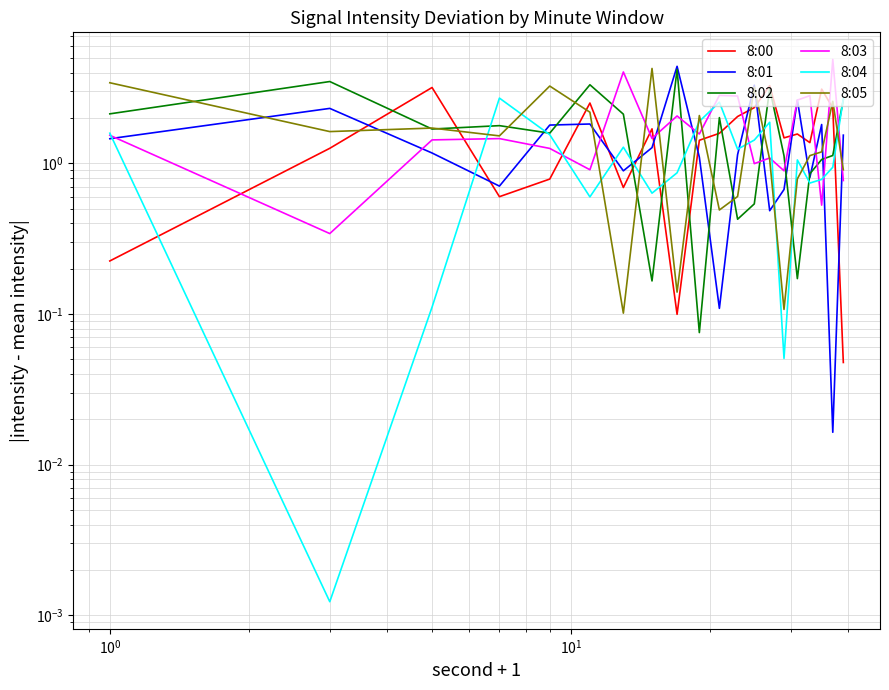

After their last crossing, which series has the higher values: 8:01 or 8:00?

8:01